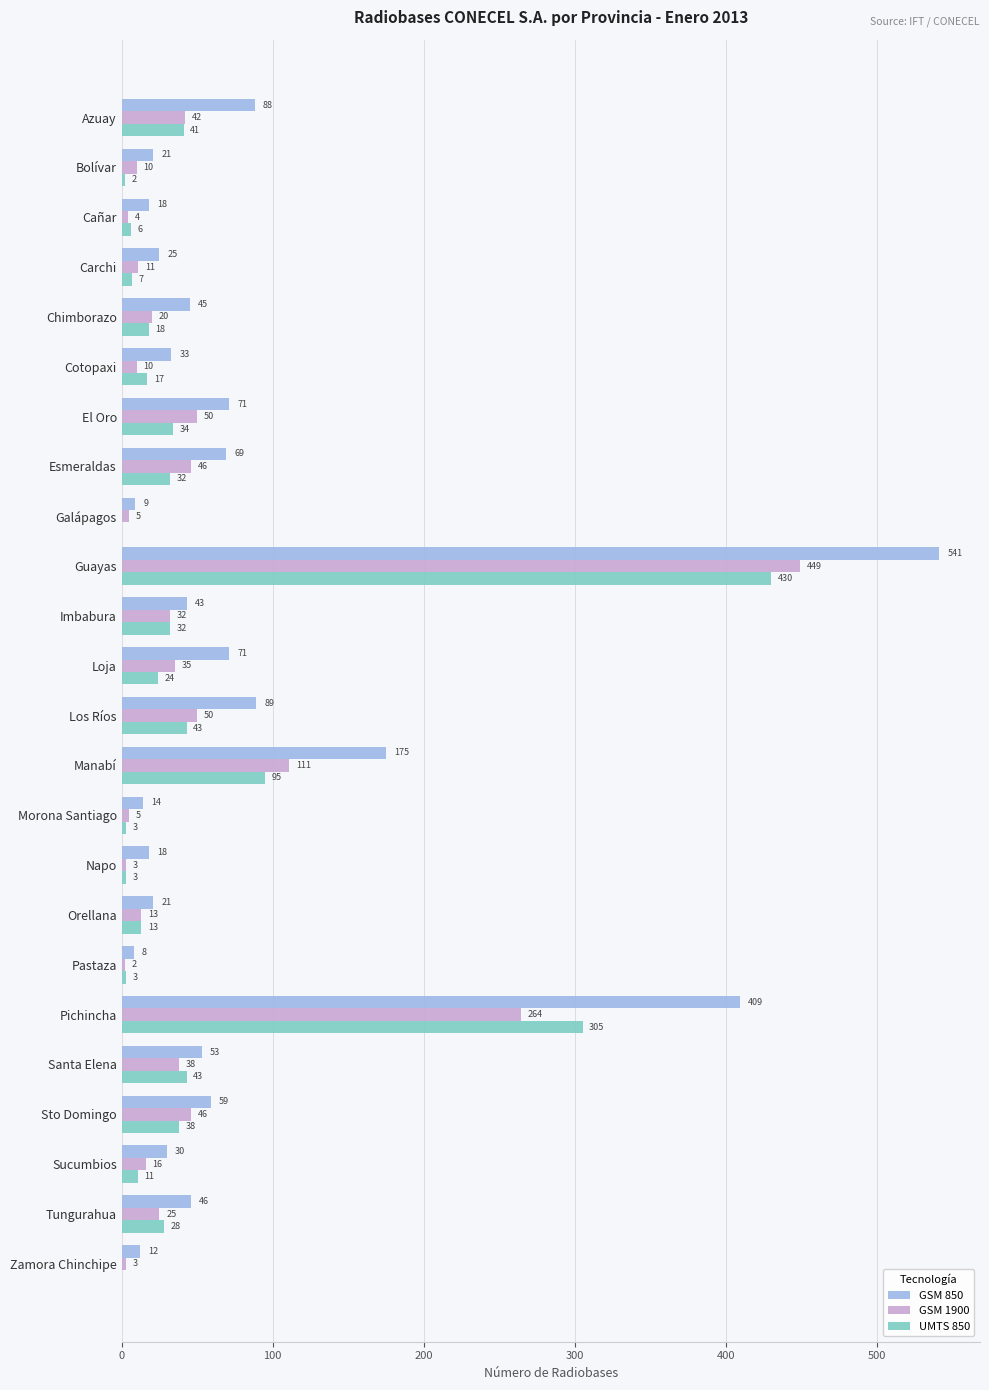

How many distinct data groups are displayed?

3